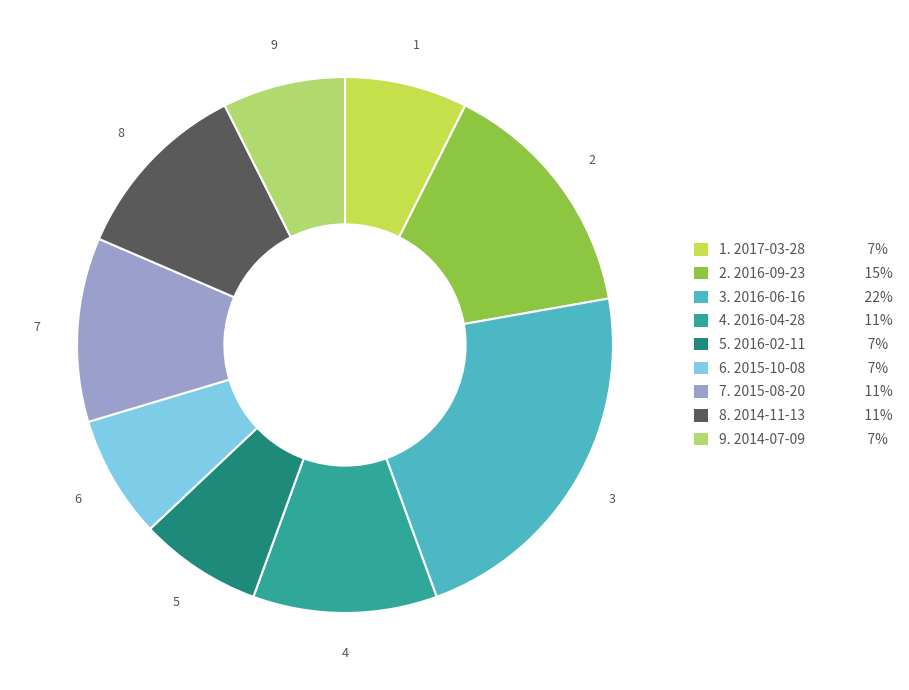

Is there a majority slice in this chart?

No